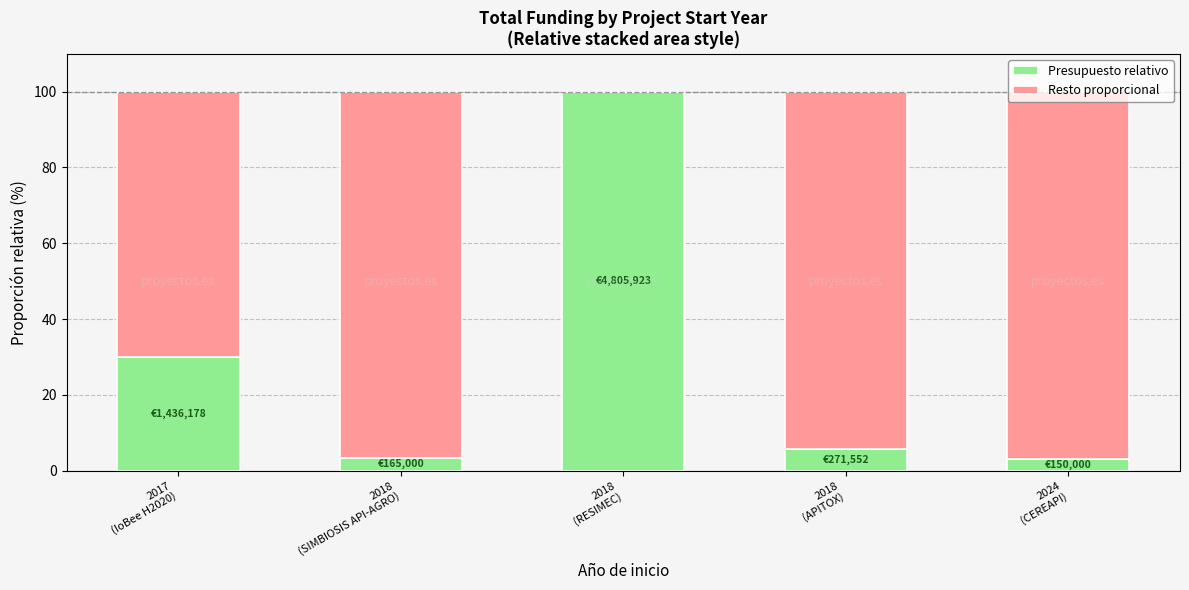

The Presupuesto relativo series shows 23.4 at 2018
(RESIMEC). True or false?

False